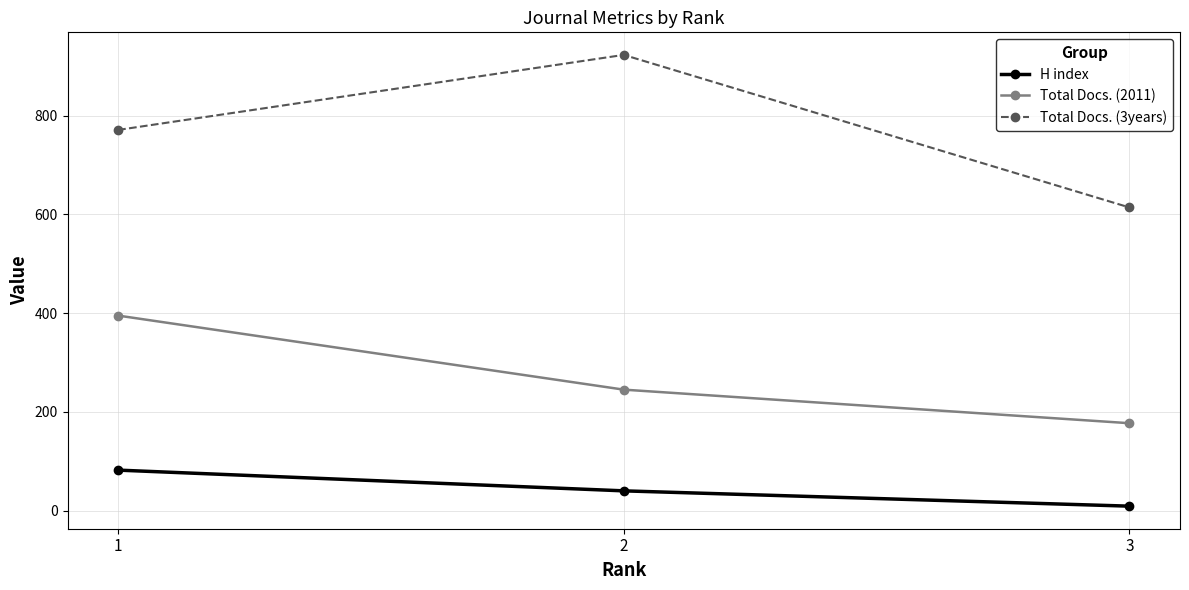

Where does the Total Docs. (2011) series first go above 245?

1